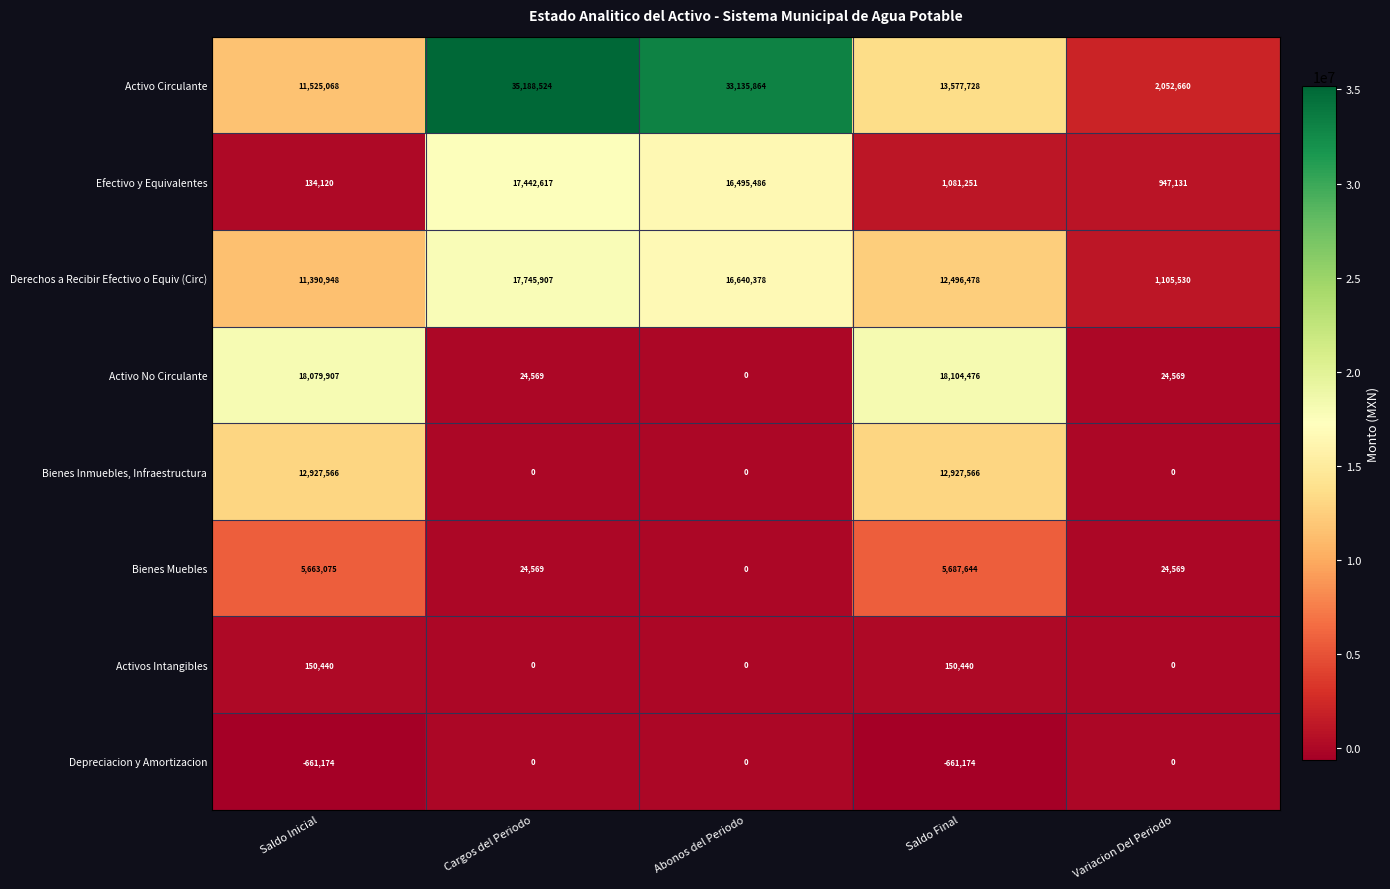

Which series has the largest total across all categories?

Activo Circulante